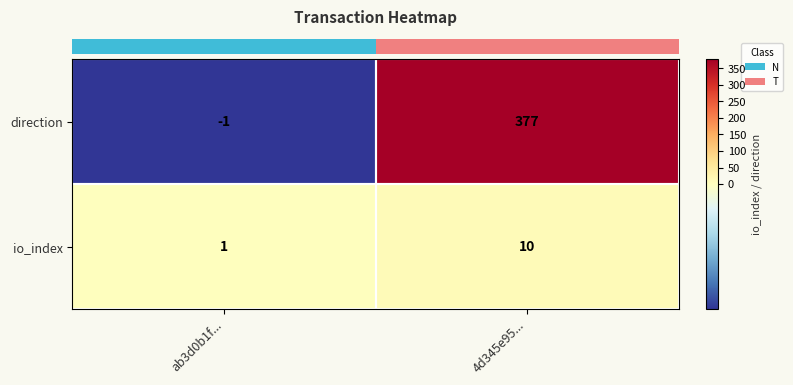

List the labels in order of io_index value, smallest first.

ab3d0b1f..., 4d345e95...